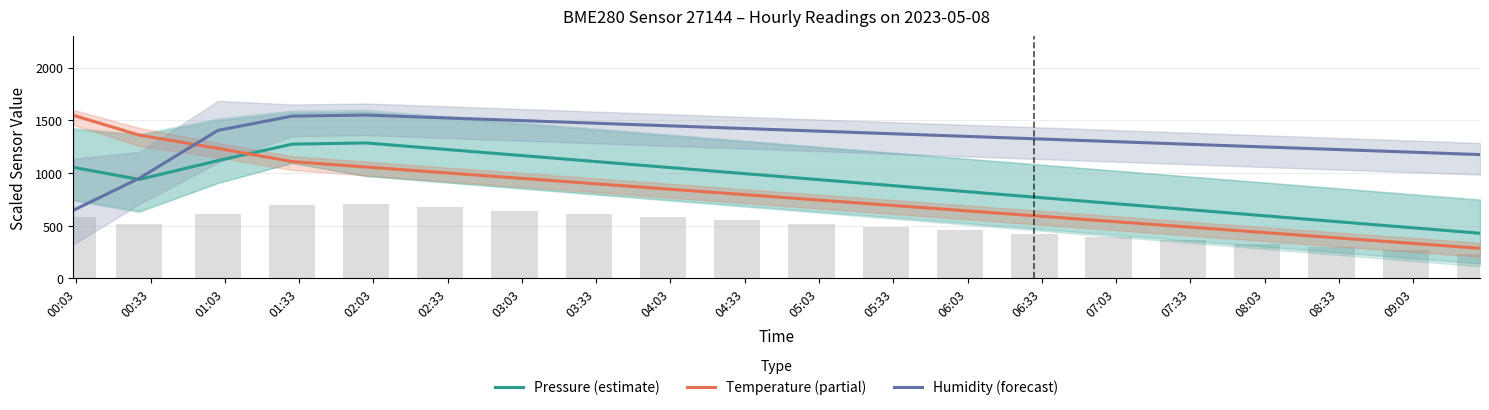

Which series ends up on top after the final intersection of Humidity (forecast) and Temperature (partial)?

Humidity (forecast)